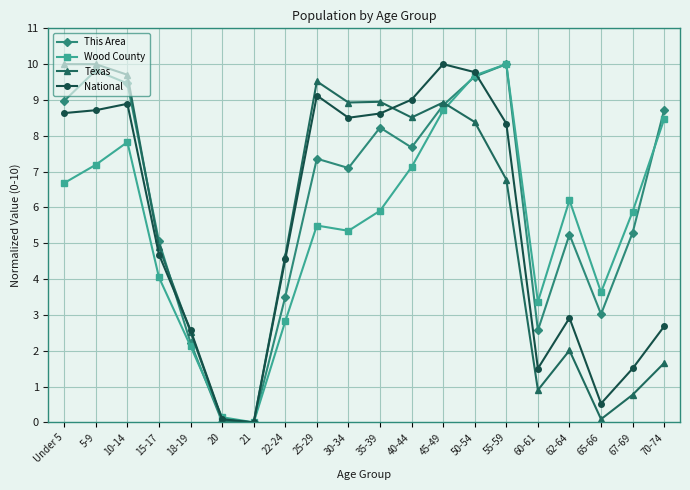

In This Area, how many points are lower than both neighbors (excluding endpoints)?

5